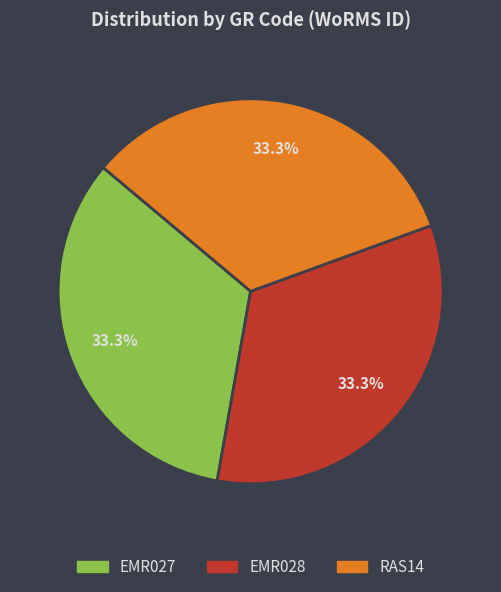

Is EMR028 the majority of the pie?

No